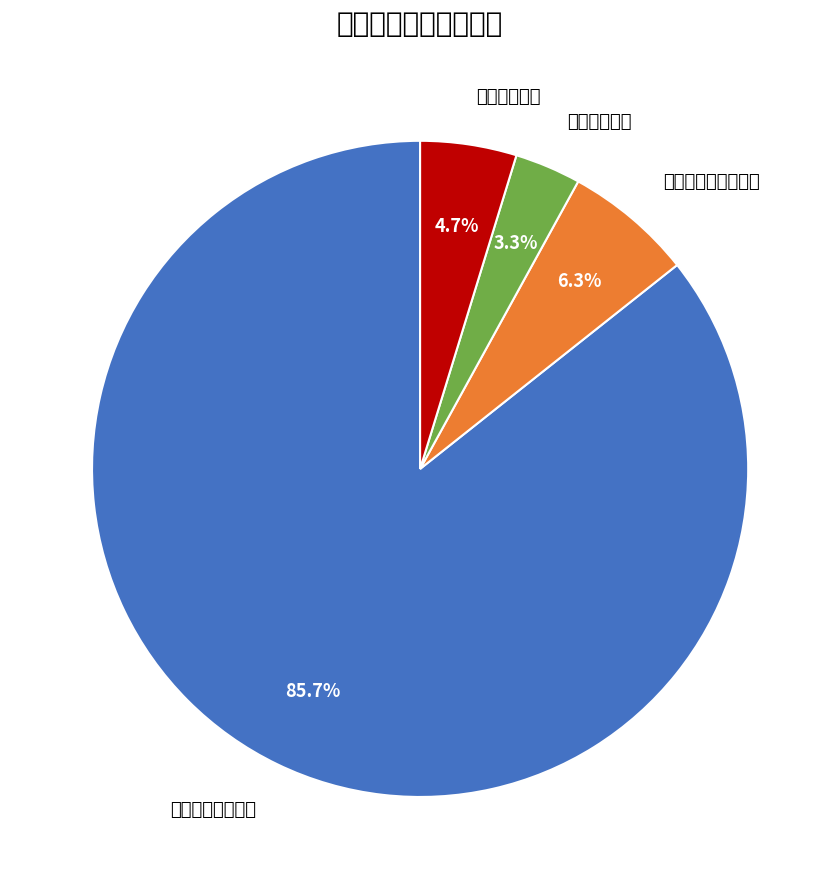

Is there any slice that represents more than half of the pie?

Yes